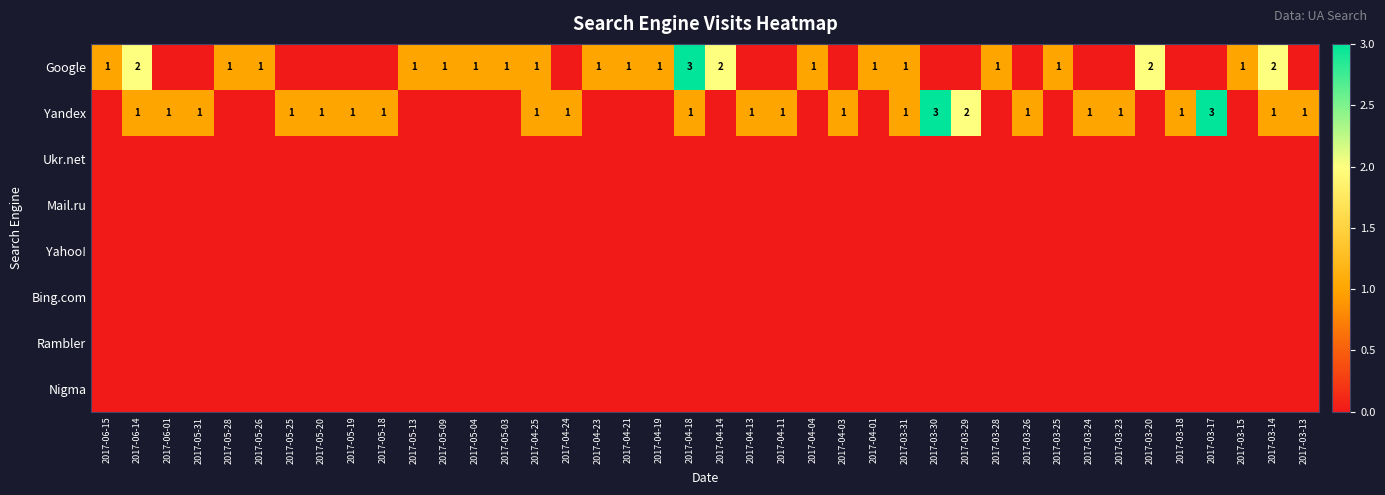

Which has a higher value, 2017-03-29 or 2017-04-13?

2017-03-29